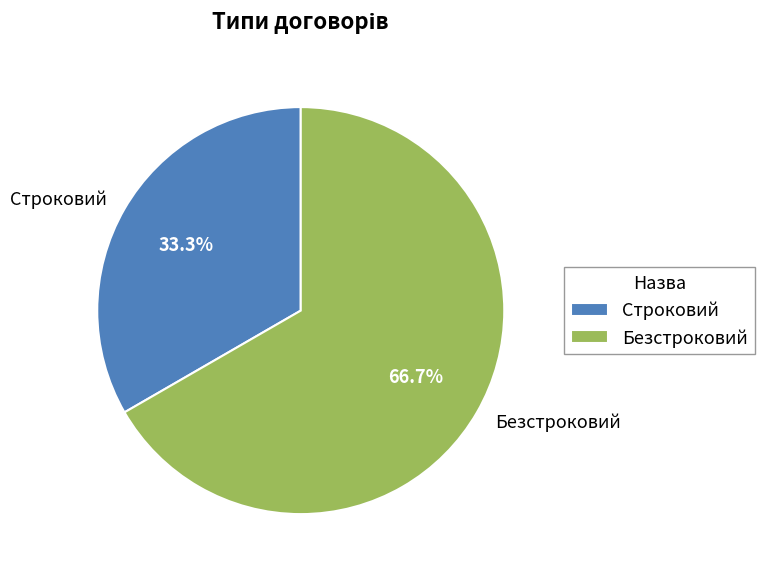

What percentage is NOT represented by Безстроковий?

33.3%